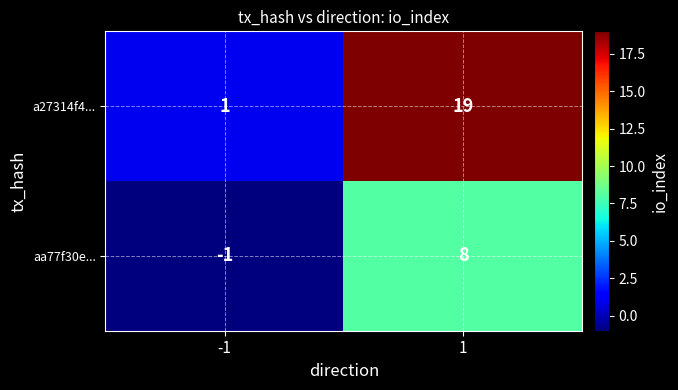

Which series has the largest total across all categories?

a27314f4...